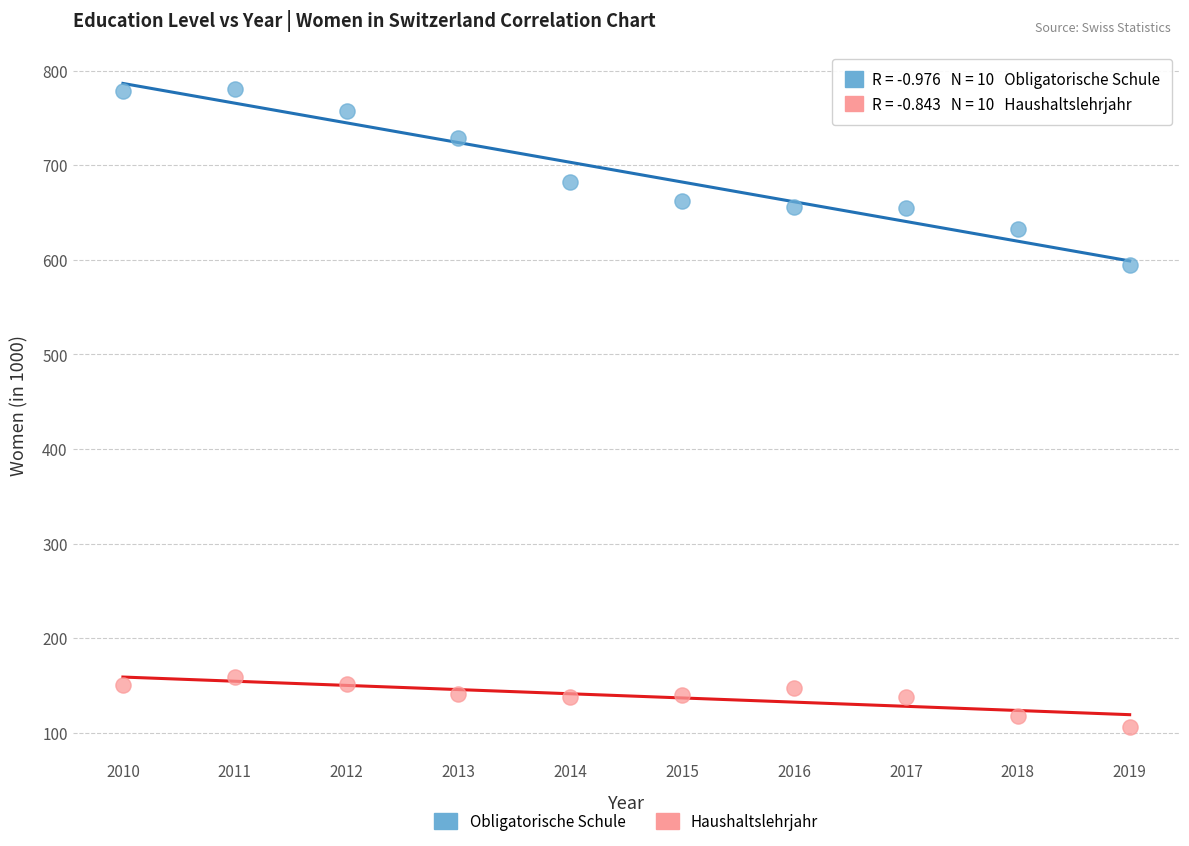

Which series contains the highest Y value?

Obligatorische Schule